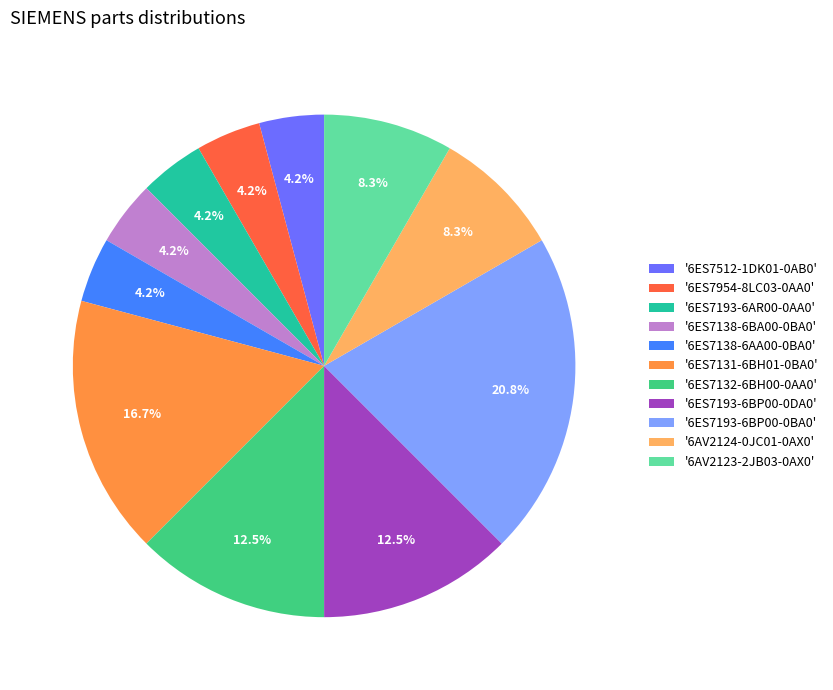

Is there a majority slice in this chart?

No